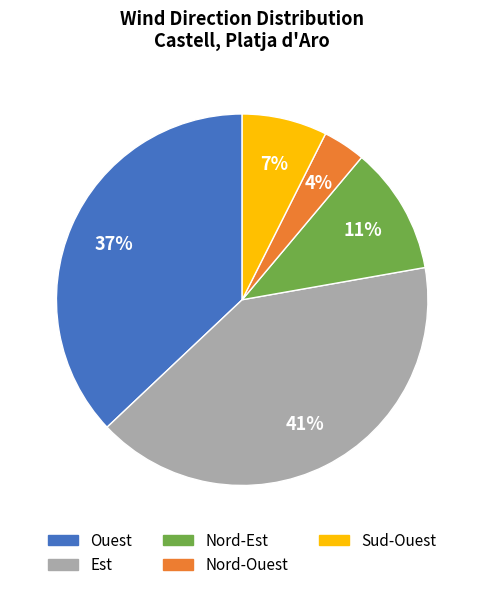

What percentage is the Nord-Est slice, to the nearest percent?

11%